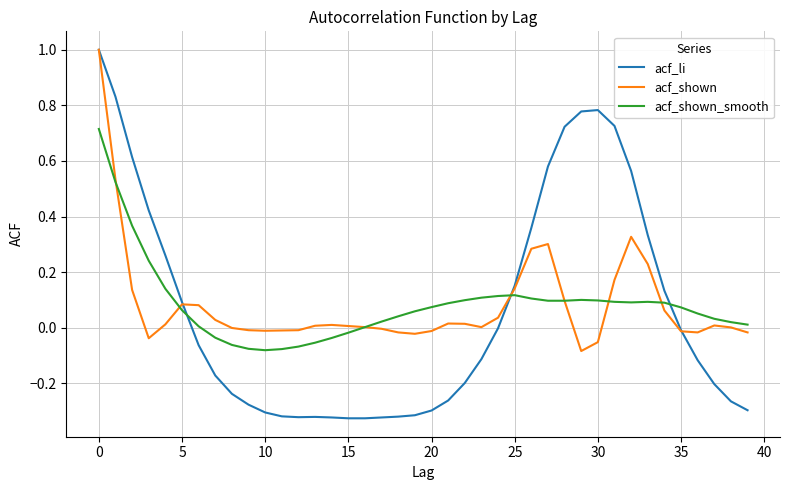

Which series has the widest spread of values?

acf_li